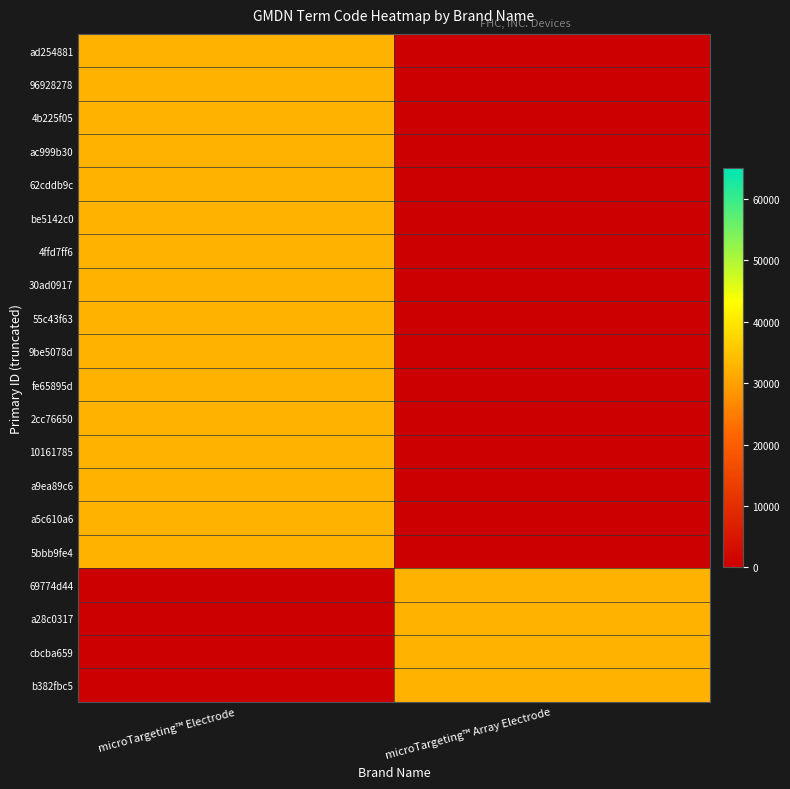

What is the spread (max minus min) of values at microTargeting™ Array Electrode?

32556